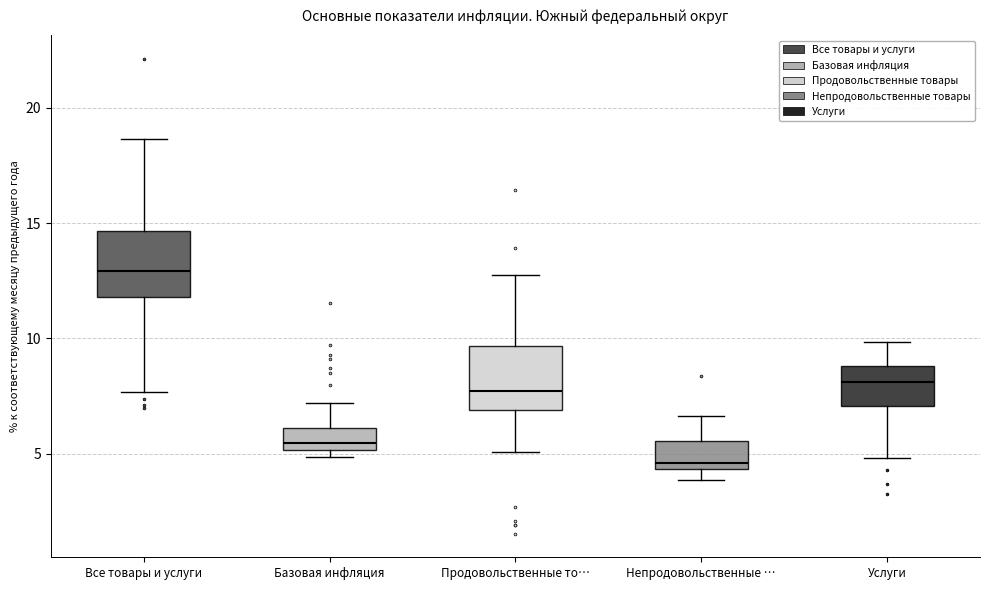

Reading left to right, transcribe this box plot: for each box, give where its median line is, the range the box spans, and where its two whiskers end, as read against the y-axis. The values are not printed on the chart, so give them approximately, as read against the axis.

Все товары и услуги: median 13.0, box 12.0 to 14.5, whiskers 7.5 to 18.5
Базовая инфляция: median 5.5, box 5.0 to 6.0, whiskers 5.0 (just below the box's lower edge) to 7.0
Продовольственные то…: median 7.5, box 7.0 to 9.5, whiskers 5.0 to 13.0
Непродовольственные …: median 4.5 (just above the box's lower edge), box 4.5 to 5.5, whiskers 4.0 to 6.5
Услуги: median 8.0, box 7.0 to 9.0, whiskers 5.0 to 10.0